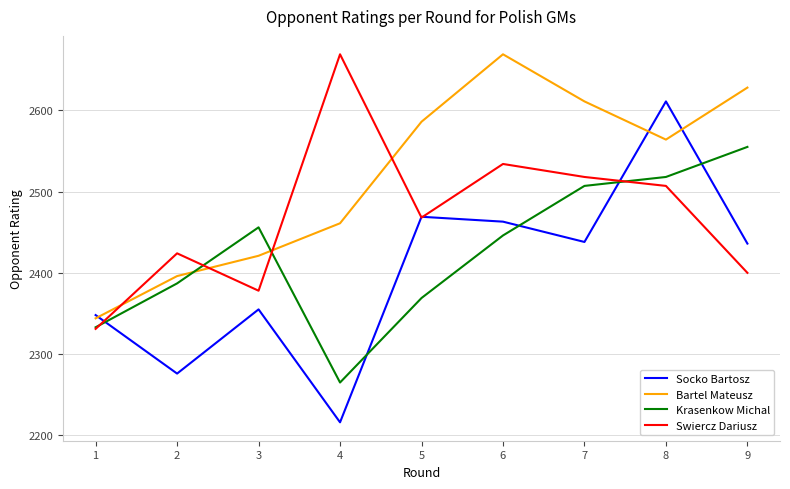

At 2, list the series in order from smallest to largest.

Socko Bartosz, Krasenkow Michal, Bartel Mateusz, Swiercz Dariusz